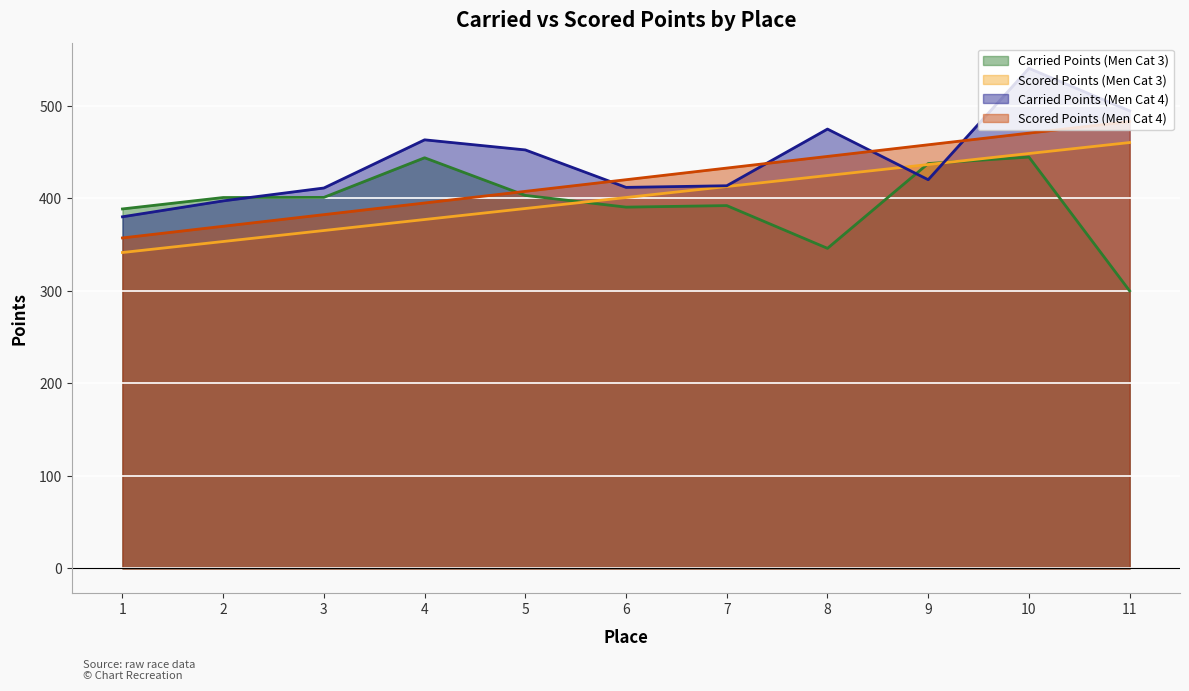

True or false: Scored Points (Men Cat 4) has more than 2 points higher than both neighbors.

False